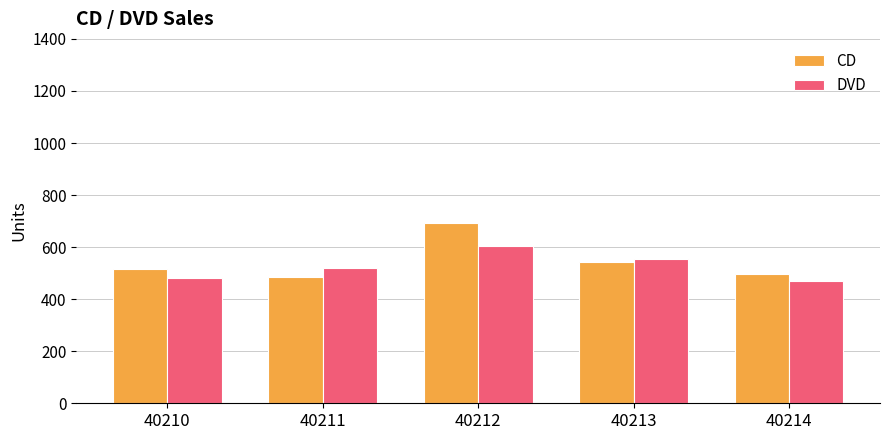

Is it true that CD equals 487 at 40211?

True